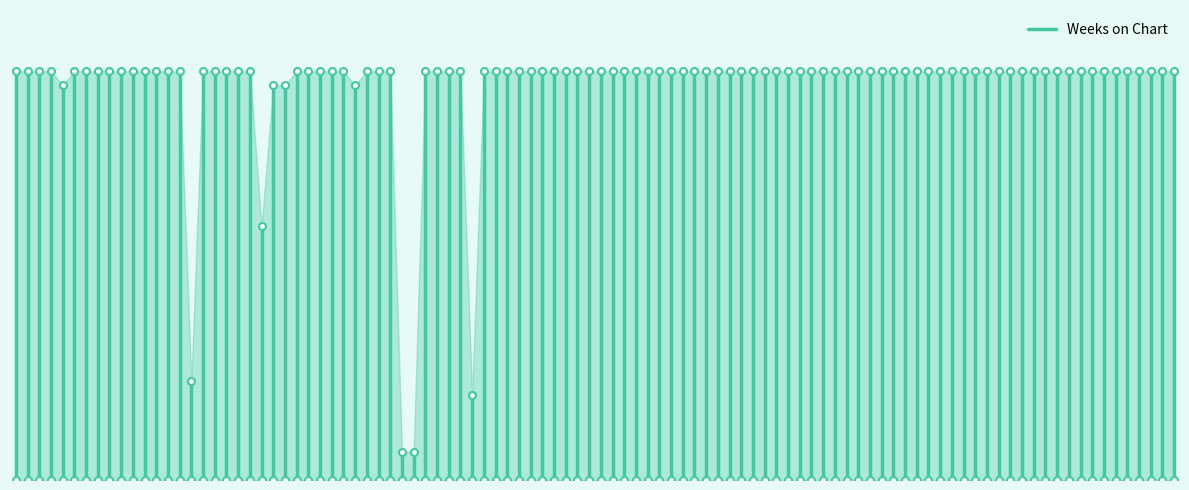

What is the sum of all values?

29